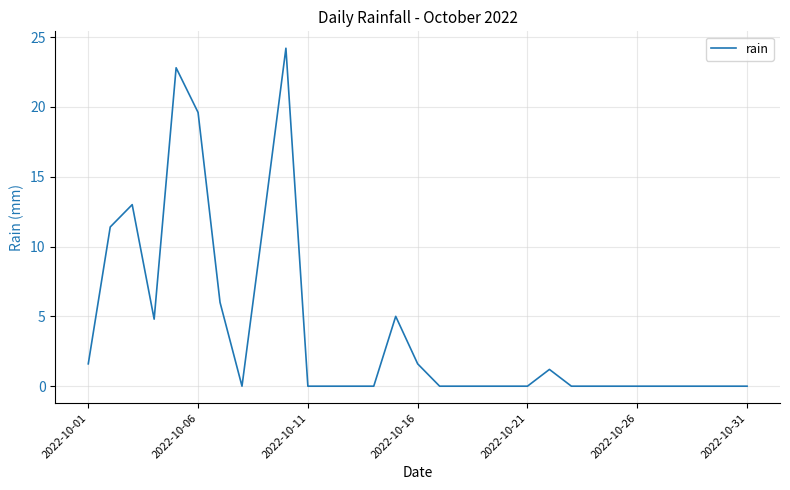

What is the greatest value displayed?

24.2